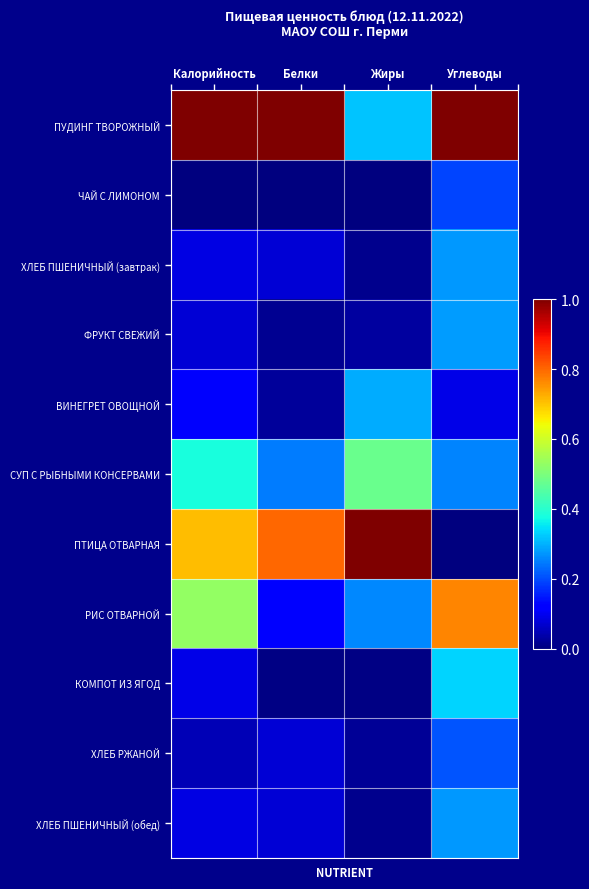

List the series in order of their peak value, highest first.

ПУДИНГ ТВОРОЖНЫЙ, ПТИЦА ОТВАРНАЯ, РИС ОТВАРНОЙ, СУП С РЫБНЫМИ КОНСЕРВАМИ, КОМПОТ ИЗ ЯГОД, ВИНЕГРЕТ ОВОЩНОЙ, ФРУКТ СВЕЖИЙ, ХЛЕБ ПШЕНИЧНЫЙ (завтрак), ХЛЕБ ПШЕНИЧНЫЙ (обед), ХЛЕБ РЖАНОЙ, ЧАЙ С ЛИМОНОМ